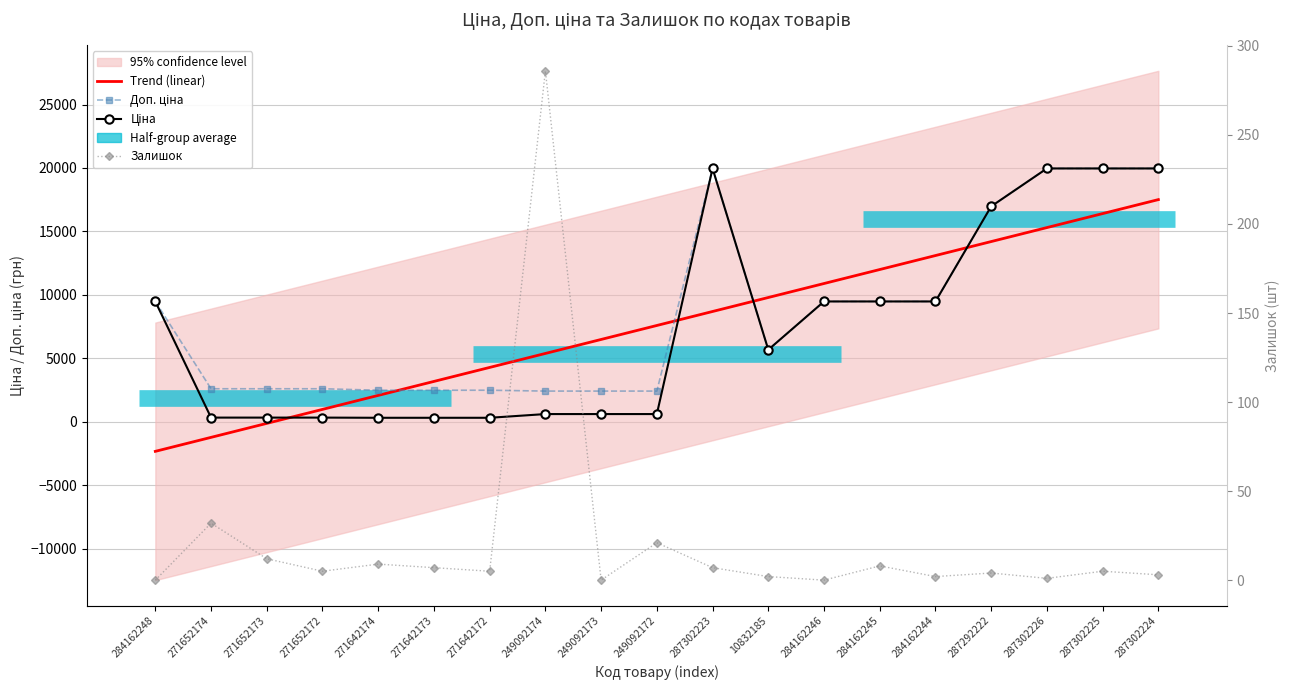

Where is Ціна nearest to the value 10137?

284162248